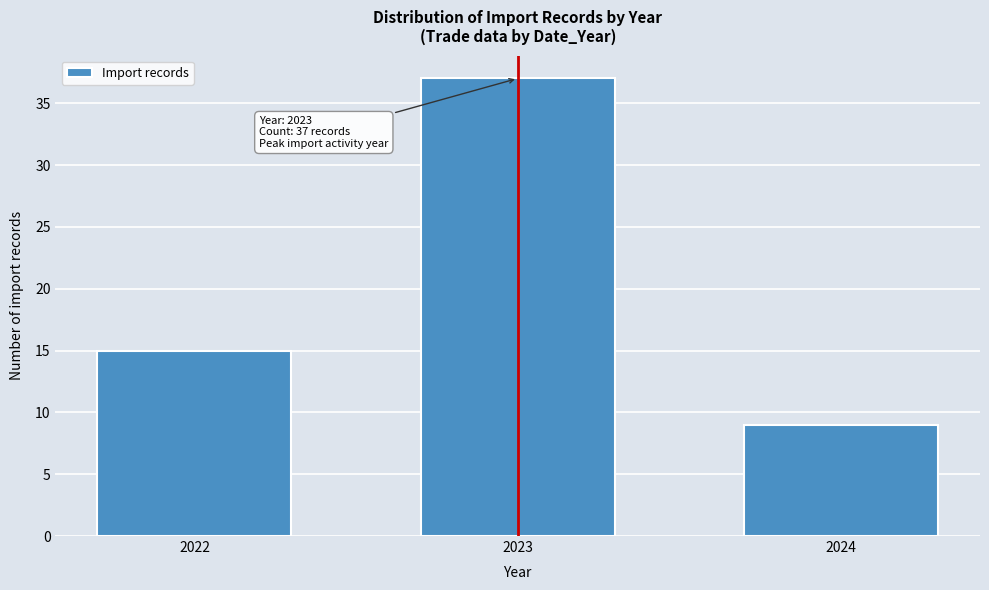

Reading left to right, list all the values displayed in this chart.

15	37	9